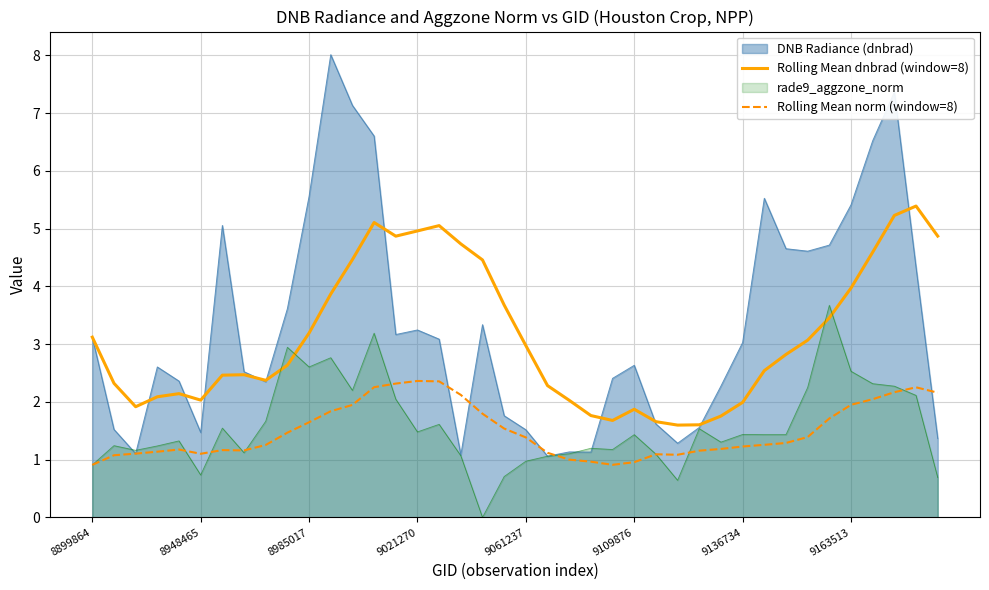

Between 8948465 and 9136734, which series saw the biggest shift?

DNB Radiance (dnbrad)